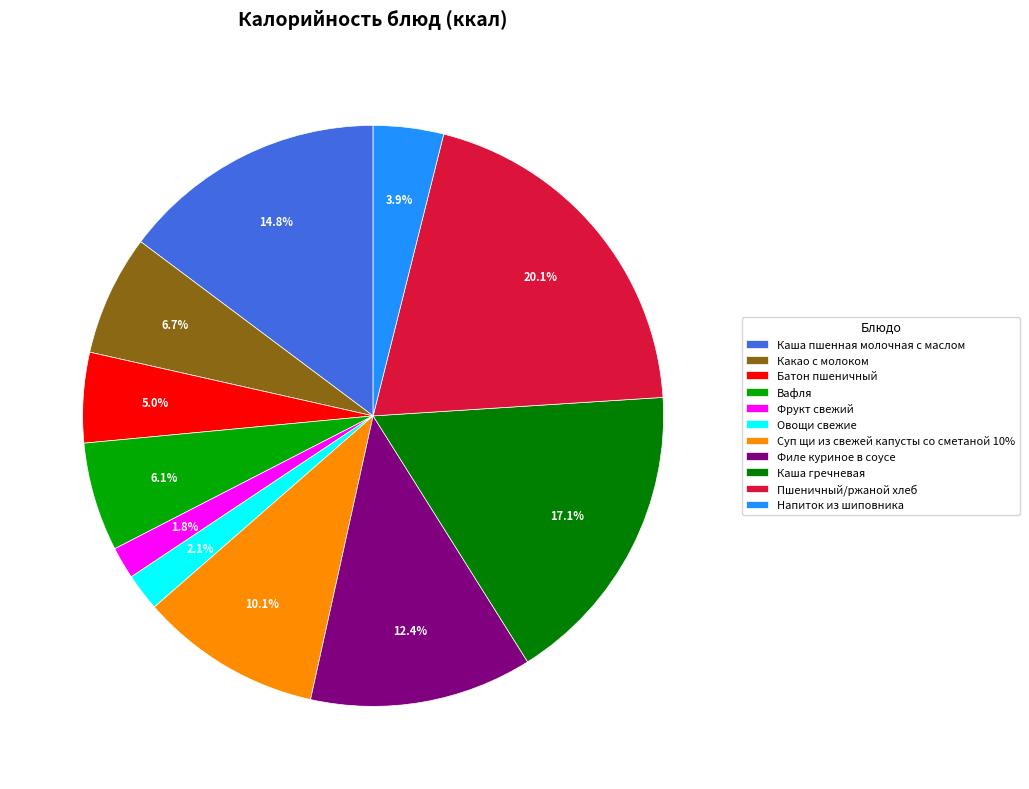

Which has a higher value, Вафля or Филе куриное в соусе?

Филе куриное в соусе